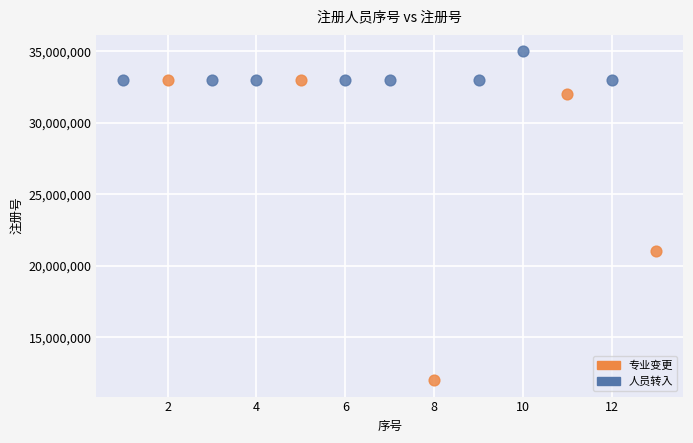

Which series reaches the maximum Y coordinate?

人员转入